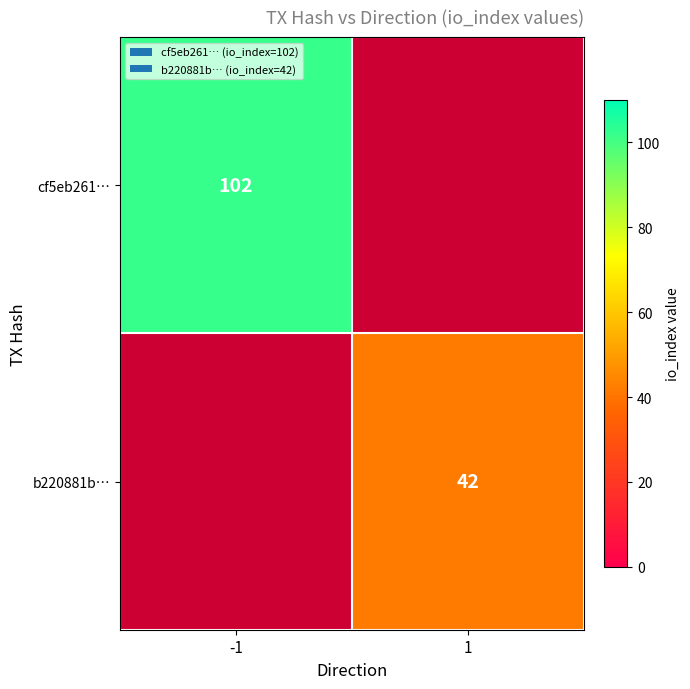

The value of cf5eb261… at -1 is 102. True or false?

True